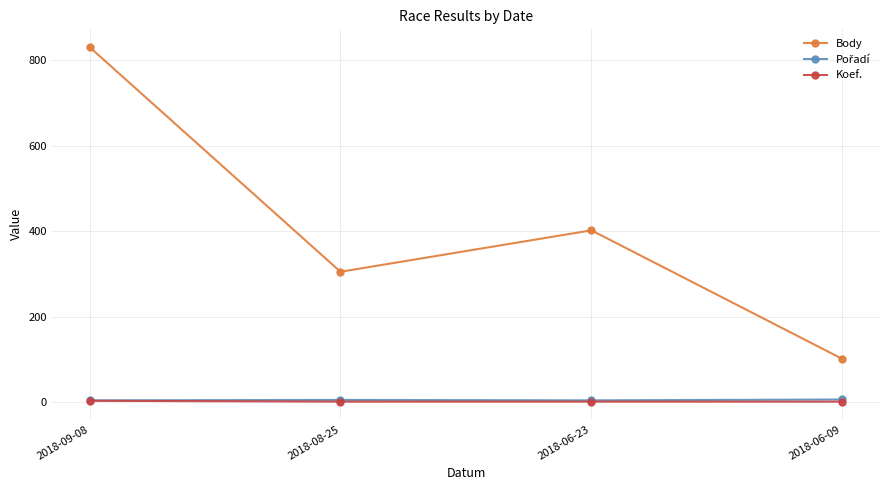

How many lines are shown in the chart?

3